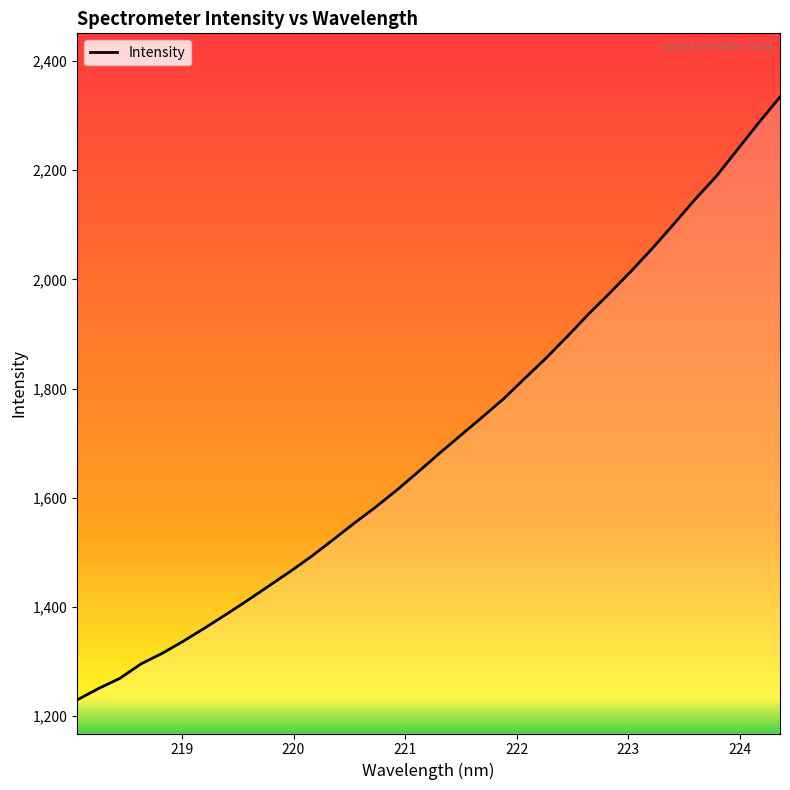

What is the greatest value displayed?

2333.9